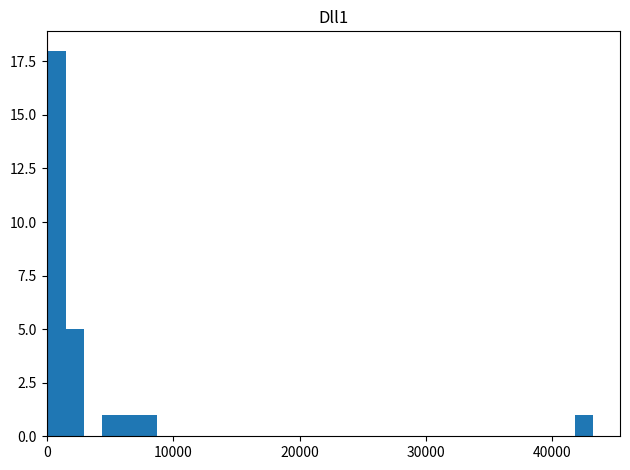

Read against the x-axis, roughly where is the centre of the tallest bar?

1000